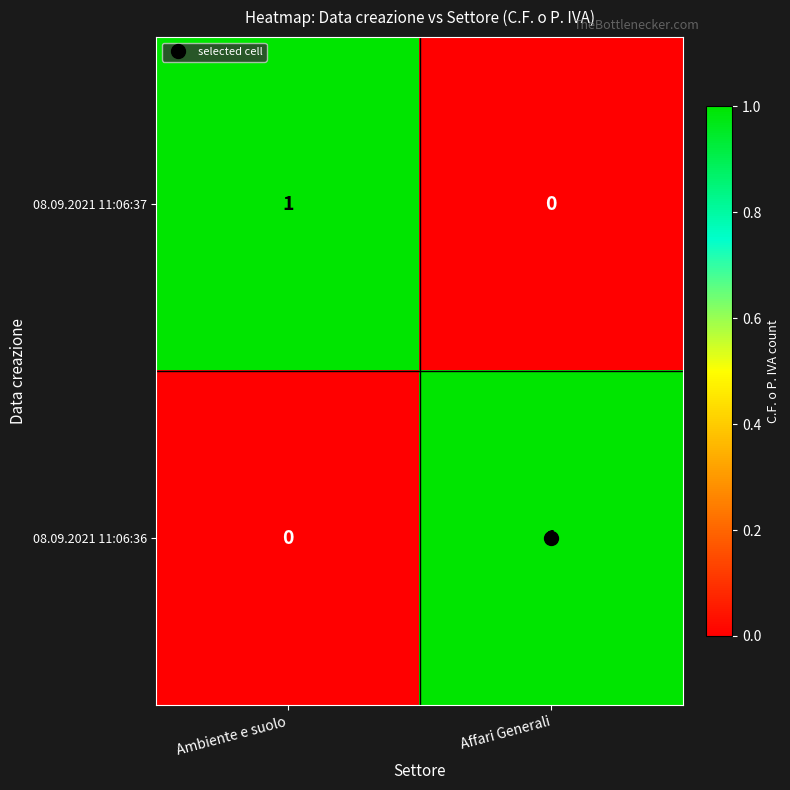

Where is 08.09.2021 11:06:37 nearest to the value 0?

Affari Generali